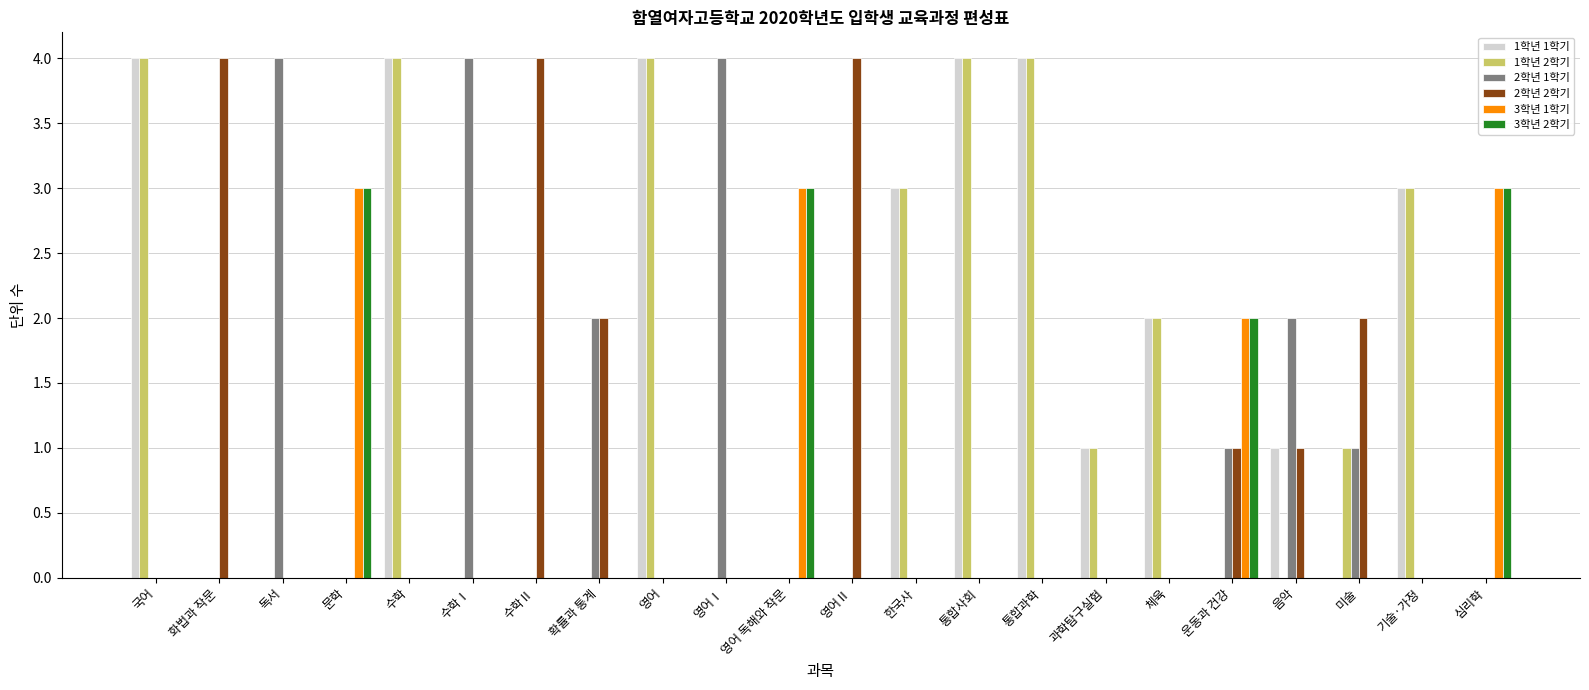

How many groups of bars are there?

22